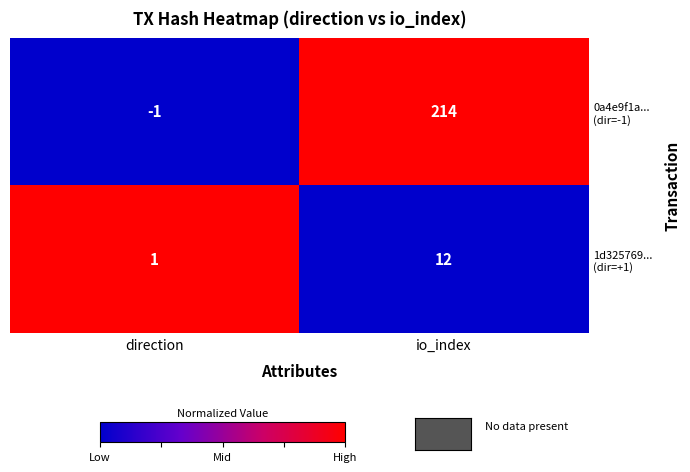

What is the maximum value shown in the chart?

214